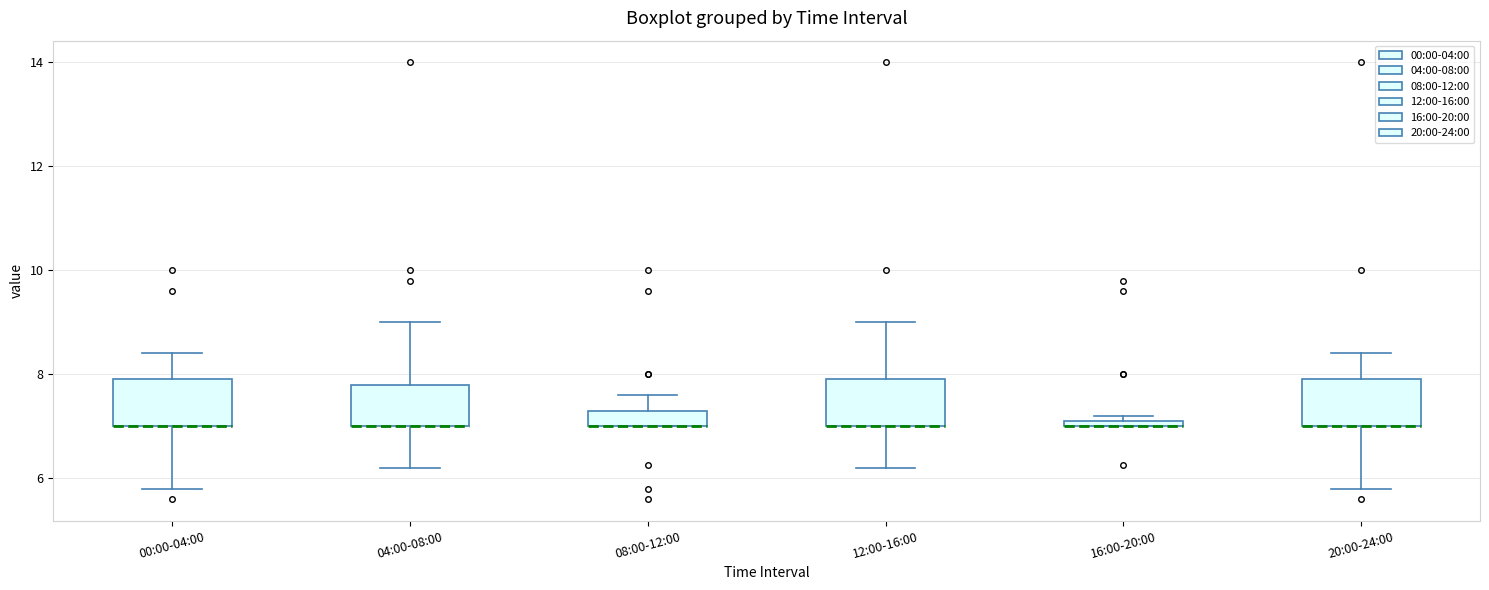

Where is the upper edge of the box for 16:00-20:00 on the y-axis? The values are not printed on the chart, so give them approximately, as read against the axis.

7.2